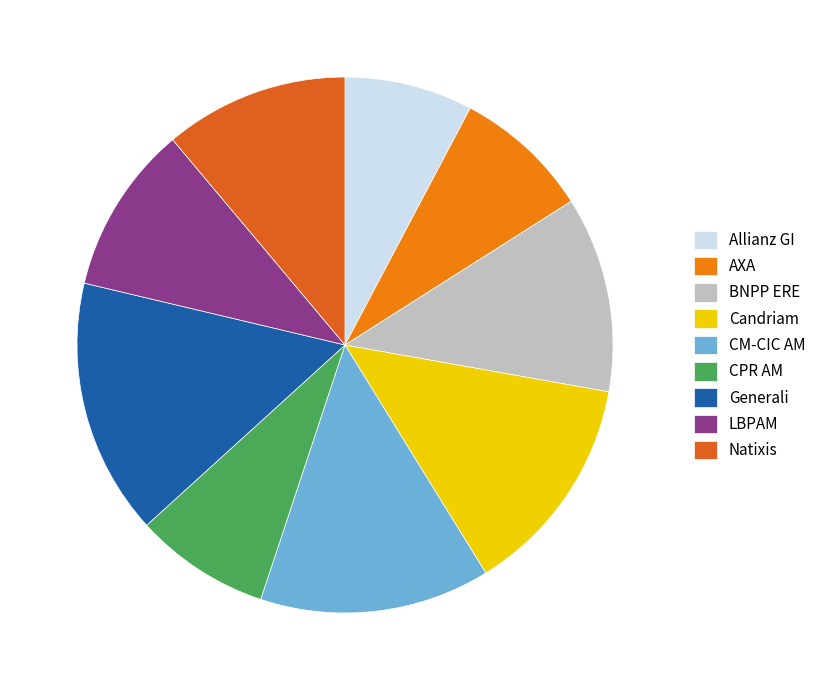

True or false: Natixis accounts for 6% of the total.

False